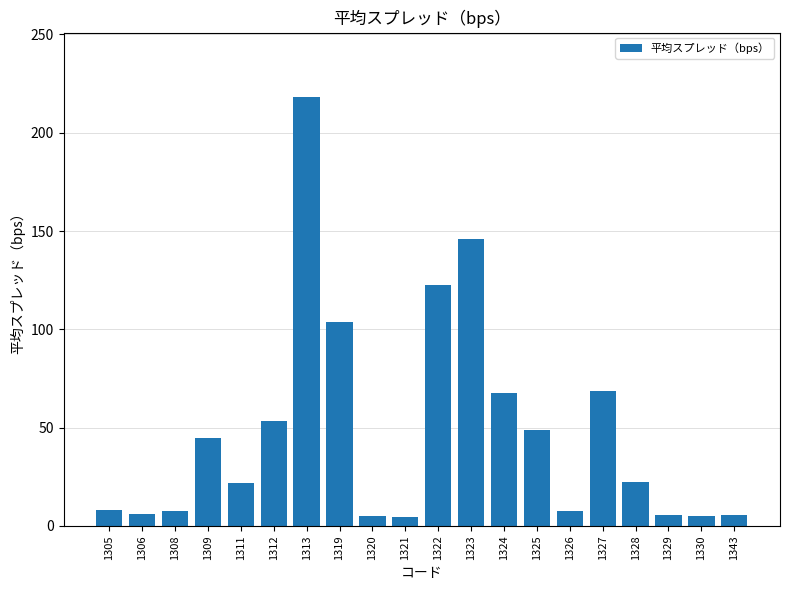

At which label does the data first exceed 22?

1309